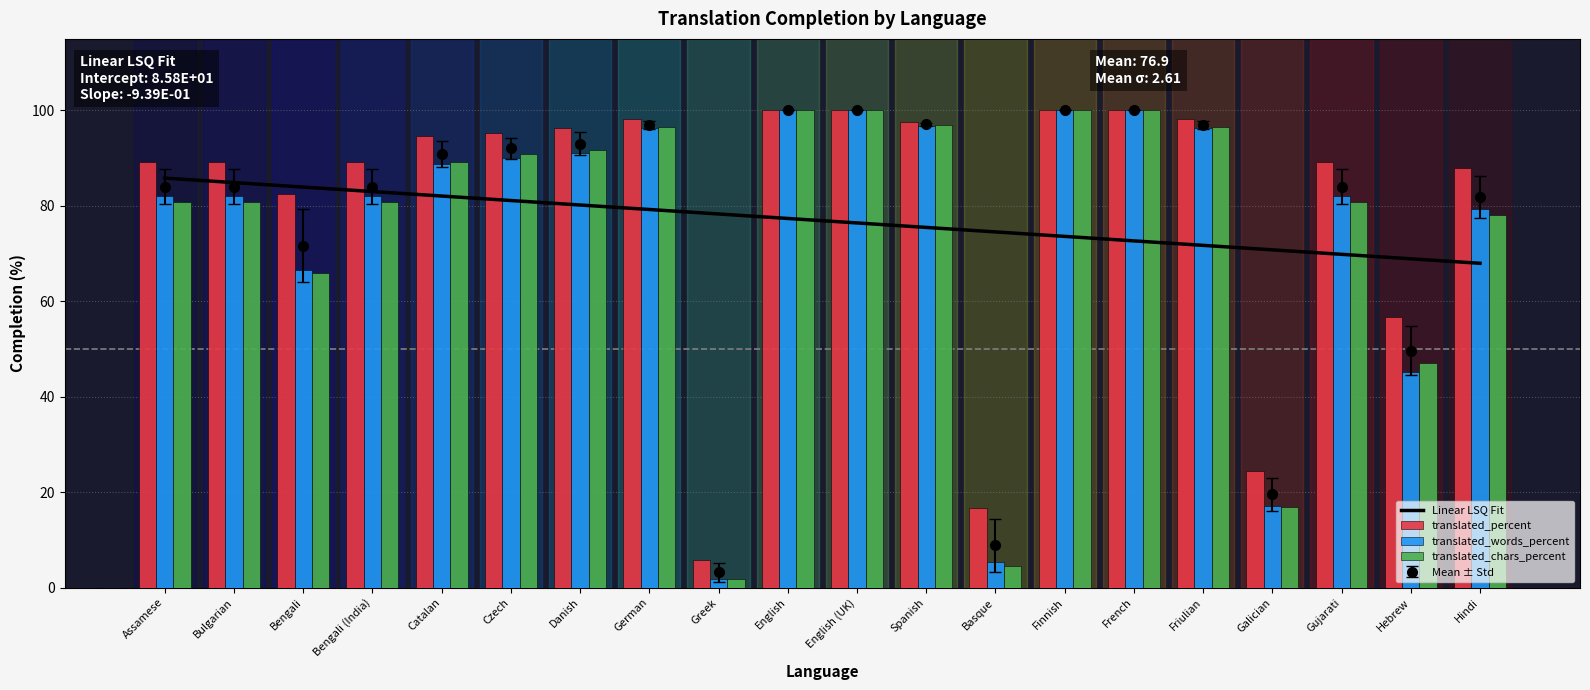

Which has a higher value, Assamese or Hindi?

Assamese